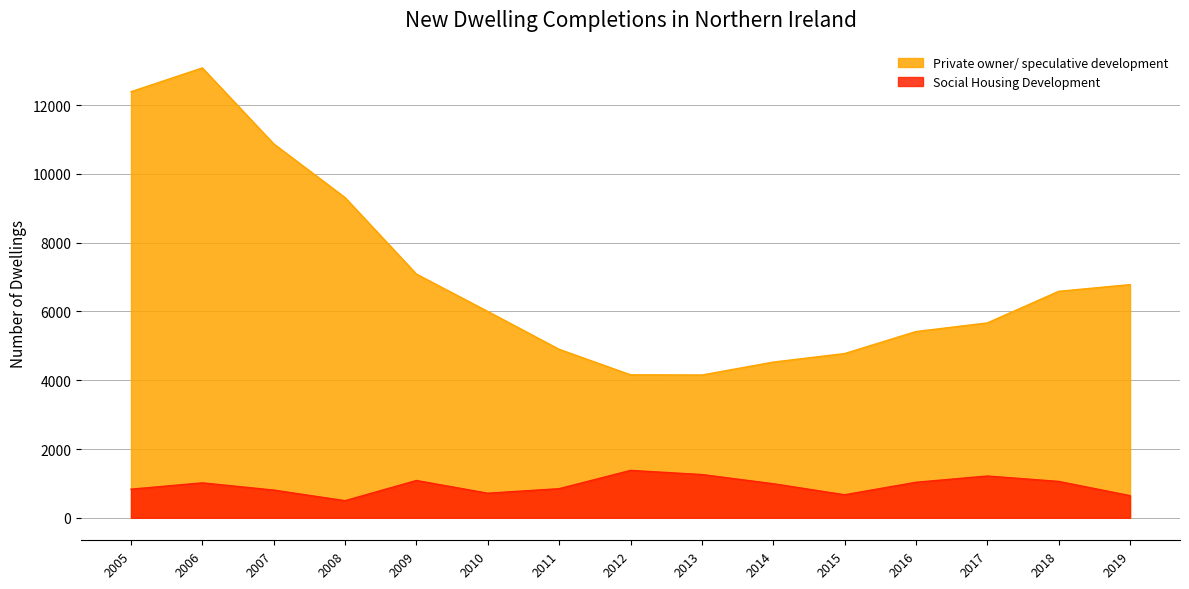

Reading right to left, list all the values displayed in this chart.

Private owner/ speculative development: 2019=6781	2018=6586	2017=5667	2016=5416	2015=4776	2014=4528	2013=4152	2012=4158	2011=4899	2010=6000	2009=7087	2008=9312	2007=10874	2006=13082	2005=12390
Social Housing Development: 2019=644	2018=1058	2017=1215	2016=1033	2015=670	2014=991	2013=1258	2012=1378	2011=847	2010=715	2009=1085	2008=498	2007=806	2006=1016	2005=832